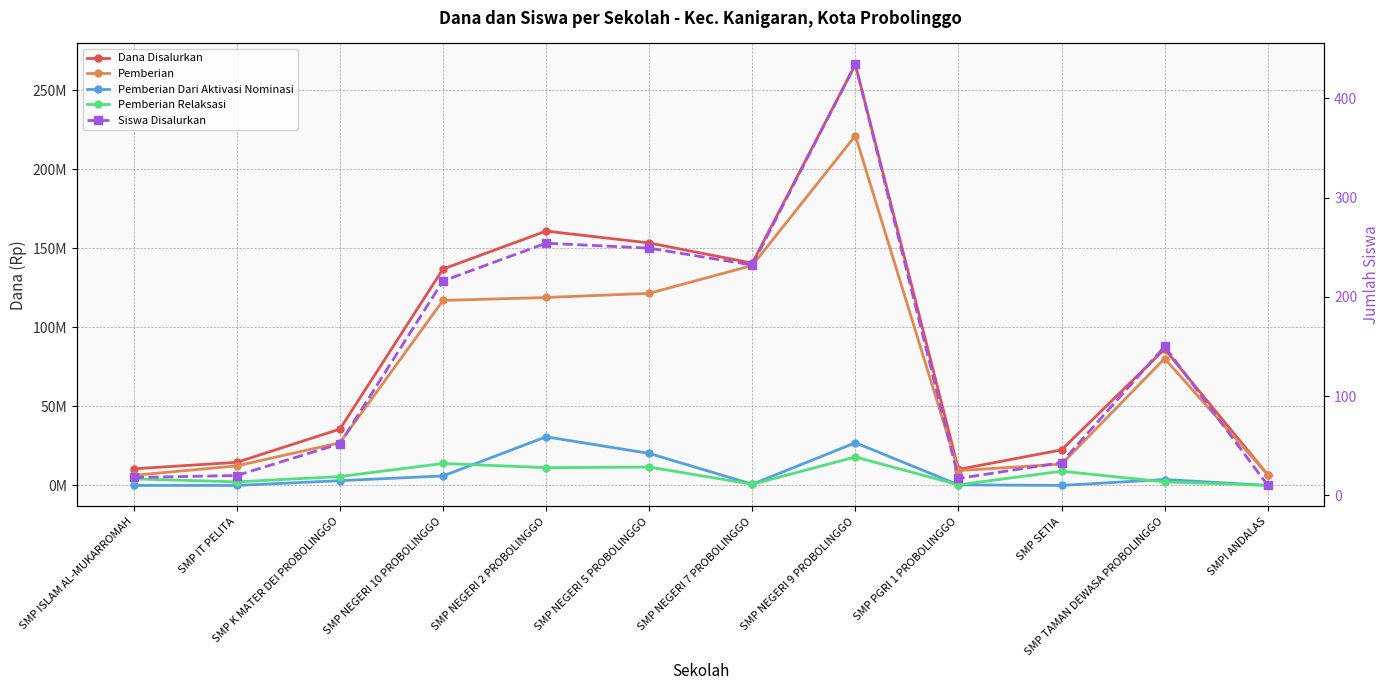

What position from the right is SMP NEGERI 5 PROBOLINGGO?

7